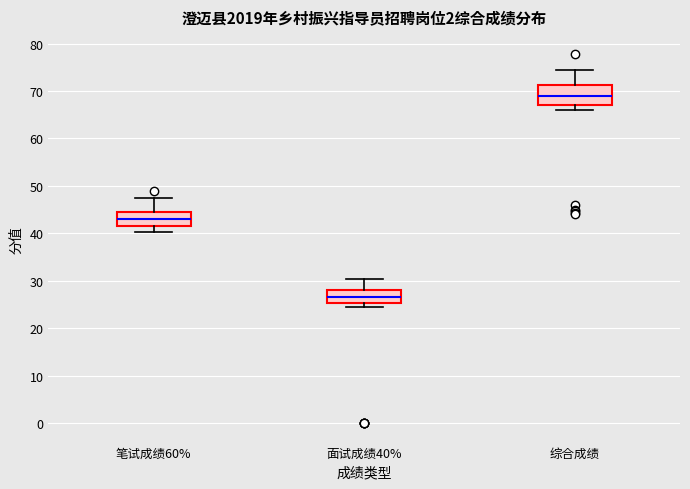

Where is the lower edge of the box for 综合成绩 on the y-axis? The values are not printed on the chart, so give them approximately, as read against the axis.

67